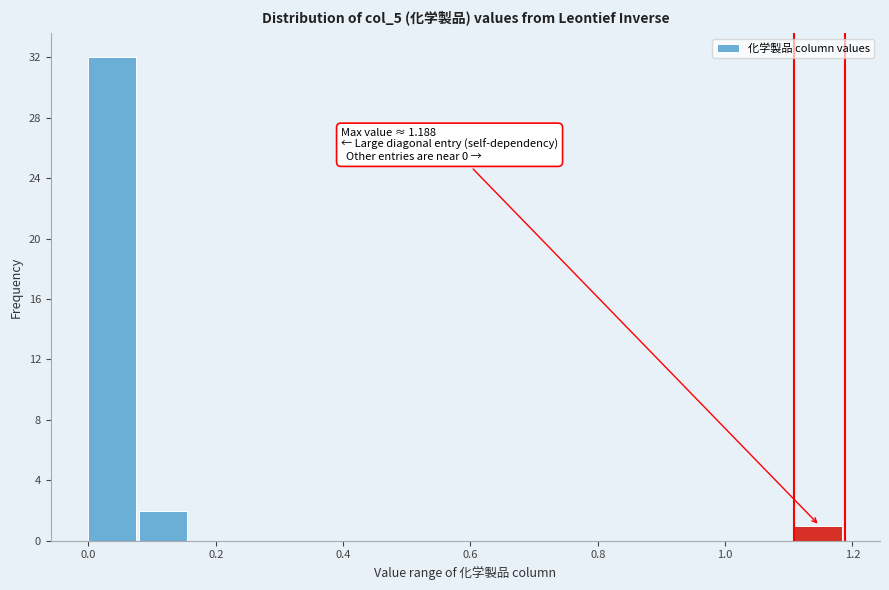

Read against the x-axis, roughly where is the centre of the tallest bar?

0.04